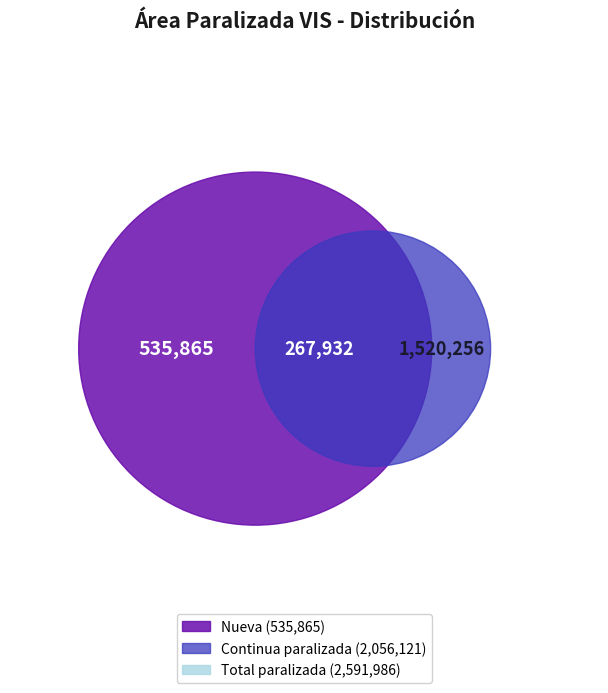

At I-2013, list the series in order from smallest to largest.

Nueva, Continua paralizada, Total paralizada